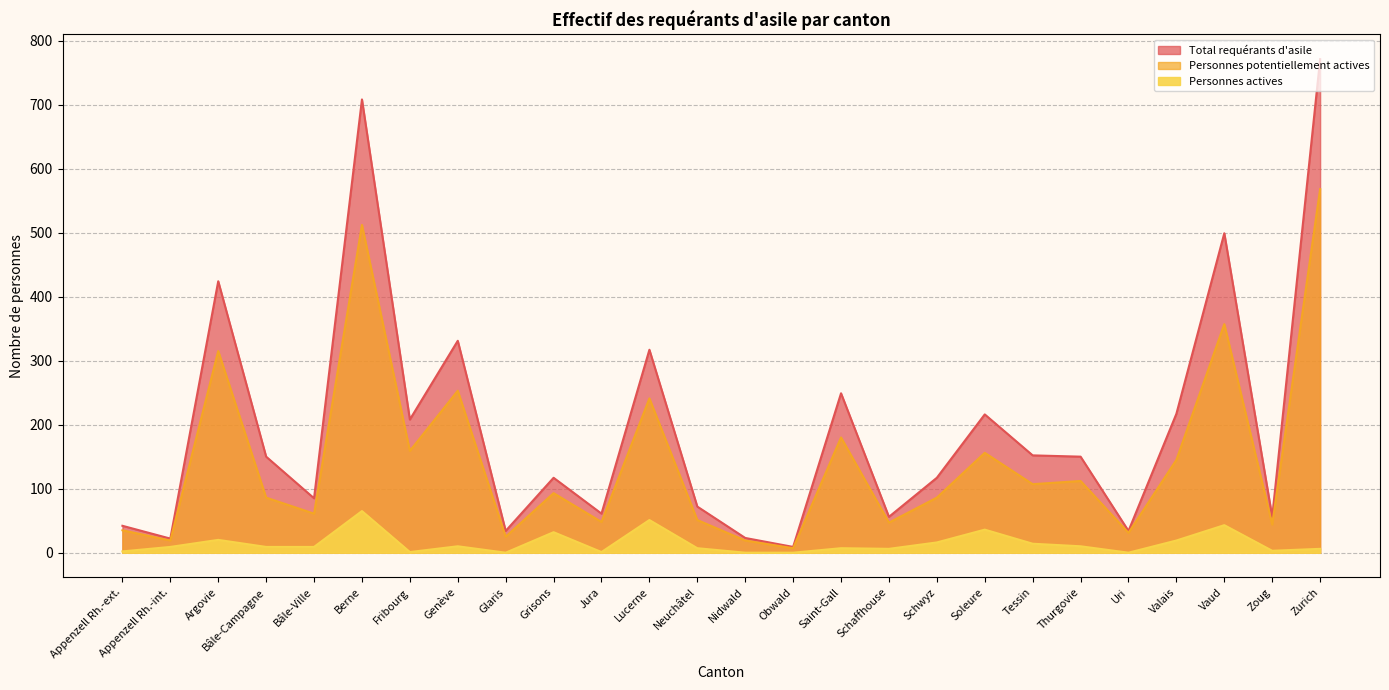

List the labels in order of Personnes actives value, smallest first.

Glaris, Nidwald, Obwald, Uri, Fribourg, Jura, Appenzell Rh.-ext., Zoug, Schaffhouse, Zurich, Neuchâtel, Saint-Gall, Appenzell Rh.-int., Bâle-Campagne, Bâle-Ville, Genève, Thurgovie, Tessin, Schwyz, Valais, Argovie, Grisons, Soleure, Vaud, Lucerne, Berne